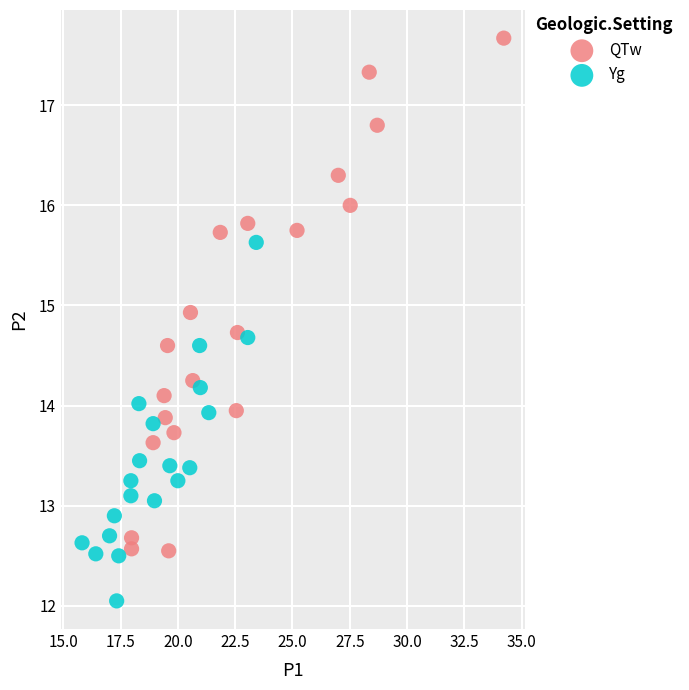

What are all the series names shown in the legend?

QTw, Yg